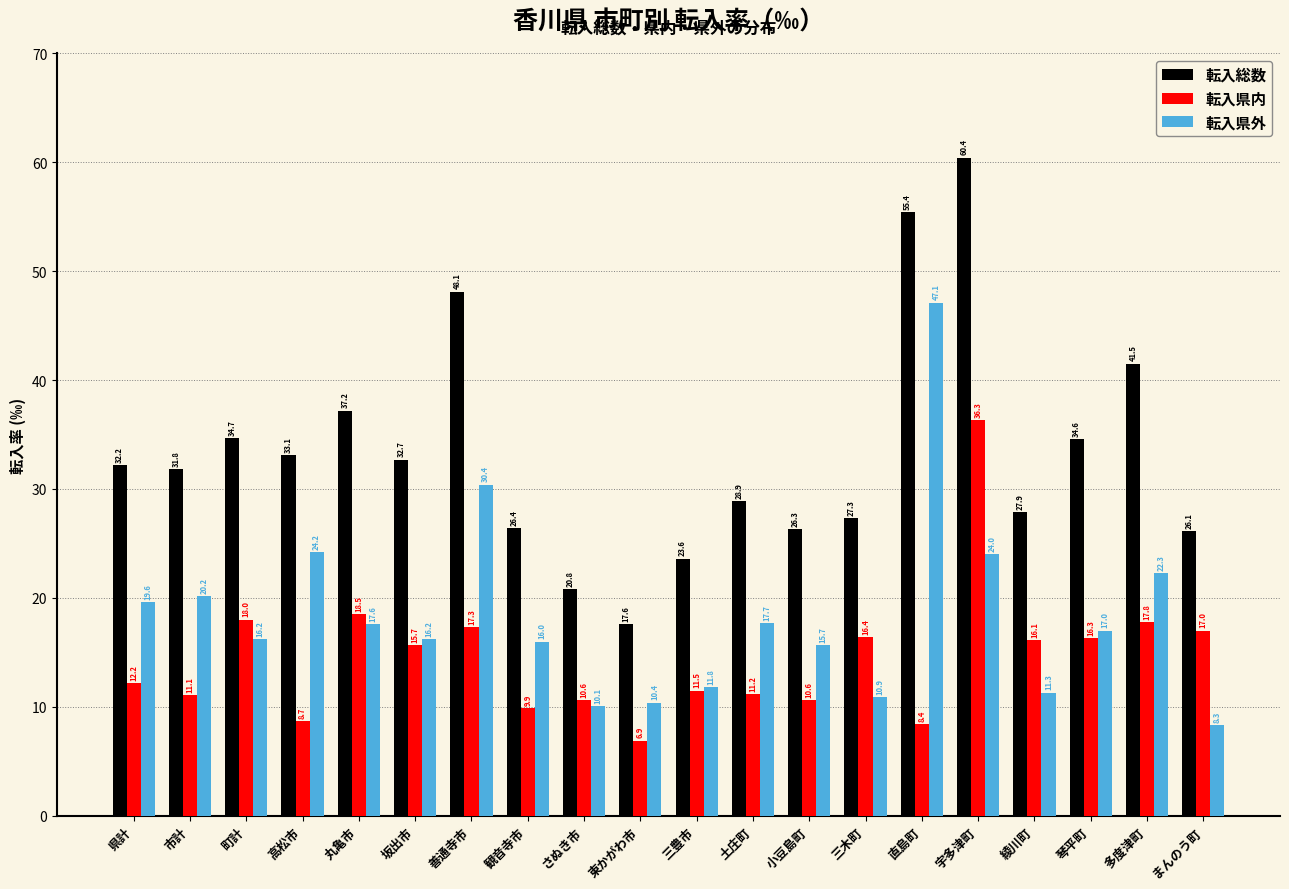

Reading left to right, what are all the values shown in this chart?

転入総数: 32.2	31.8	34.7	33.1	37.2	32.7	48.1	26.4	20.8	17.6	23.6	28.9	26.3	27.3	55.4	60.4	27.9	34.6	41.5	26.1
転入県内: 12.2	11.1	18.0	8.7	18.5	15.7	17.3	9.9	10.6	6.9	11.5	11.2	10.6	16.4	8.4	36.3	16.1	16.3	17.8	17.0
転入県外: 19.6	20.2	16.2	24.2	17.6	16.2	30.4	16.0	10.1	10.4	11.8	17.7	15.7	10.9	47.1	24.0	11.3	17.0	22.3	8.3